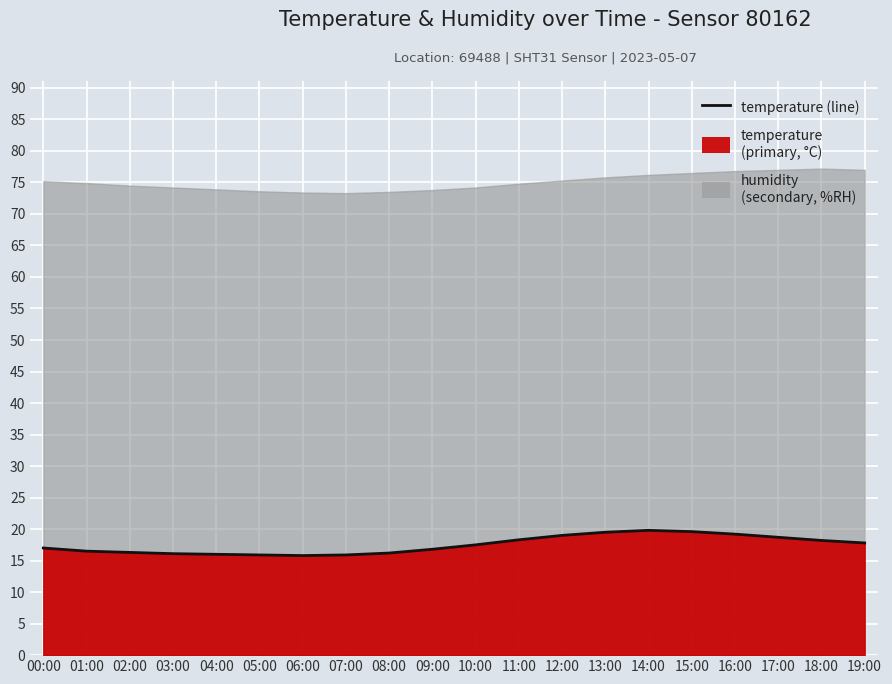

What is the difference between the second highest and second lowest values?

3.7